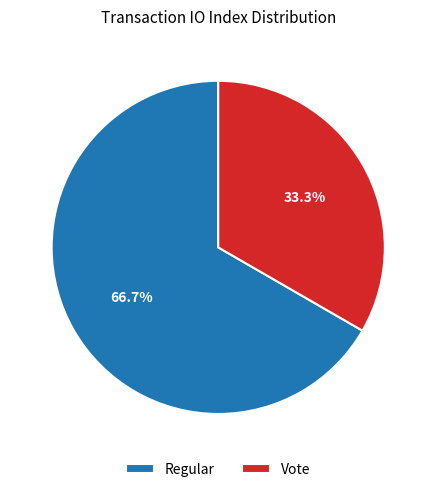

Rank the categories by value from lowest to highest.

Vote, Regular